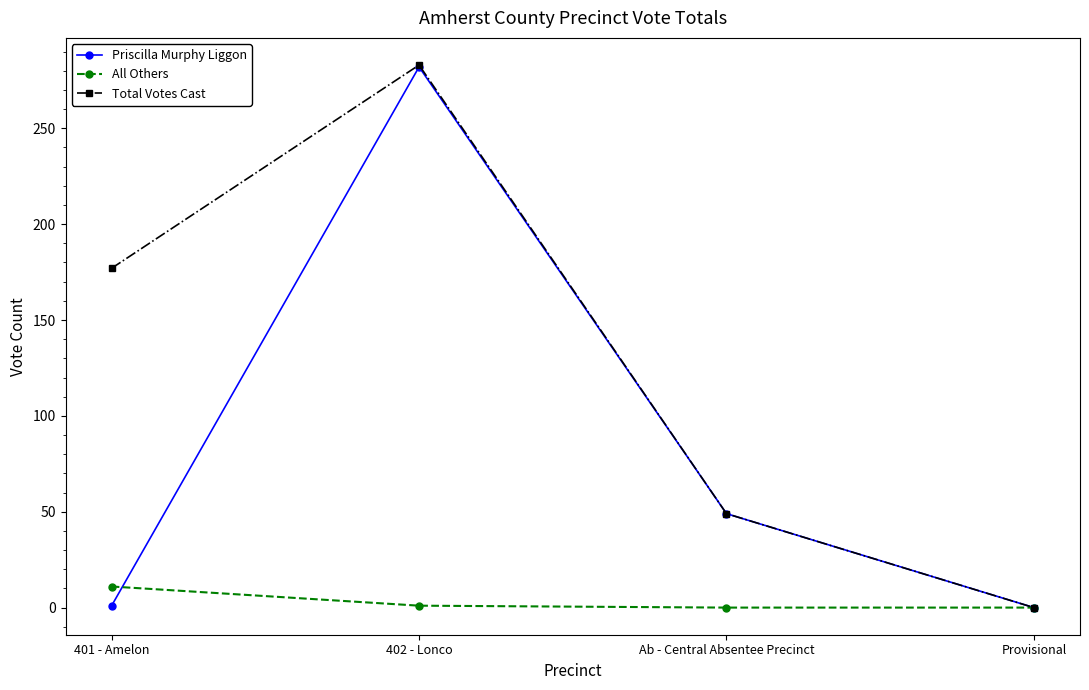

At which label does Priscilla Murphy Liggon first exceed 49?

402 - Lonco